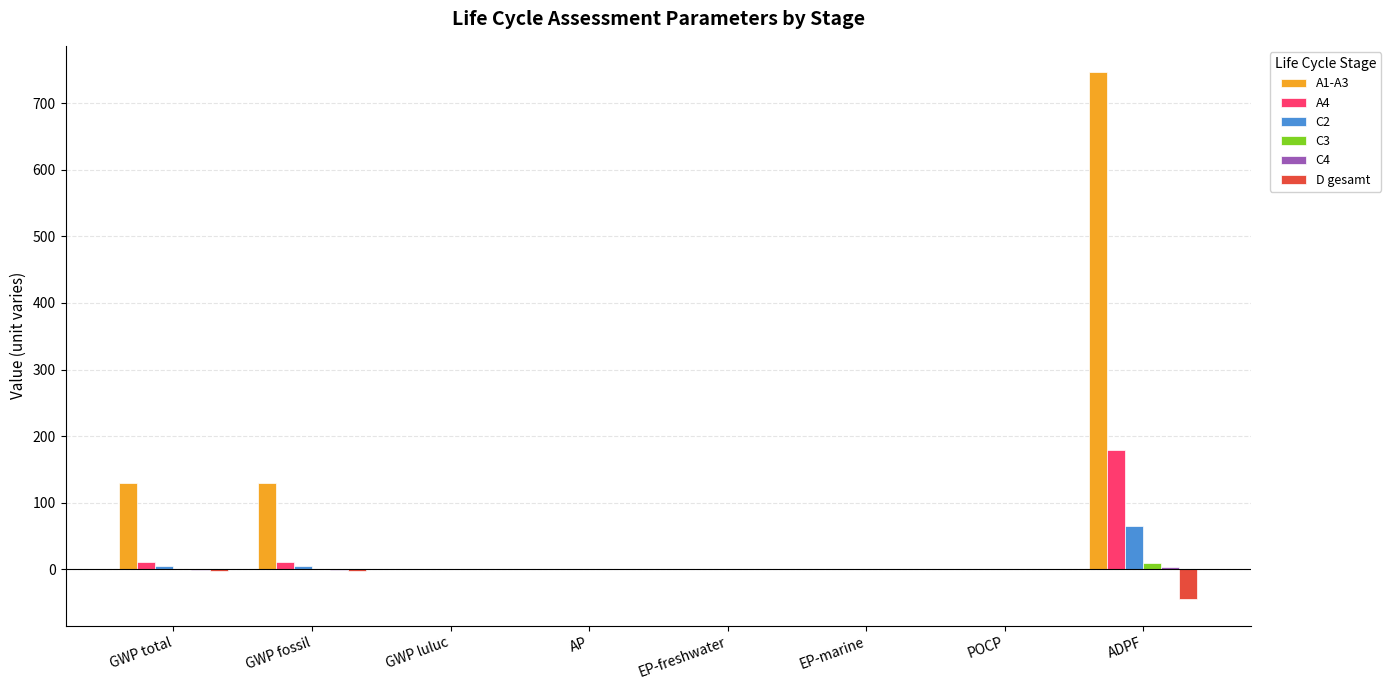

Is it true that A1-A3 equals 0.0 at EP-freshwater?

True